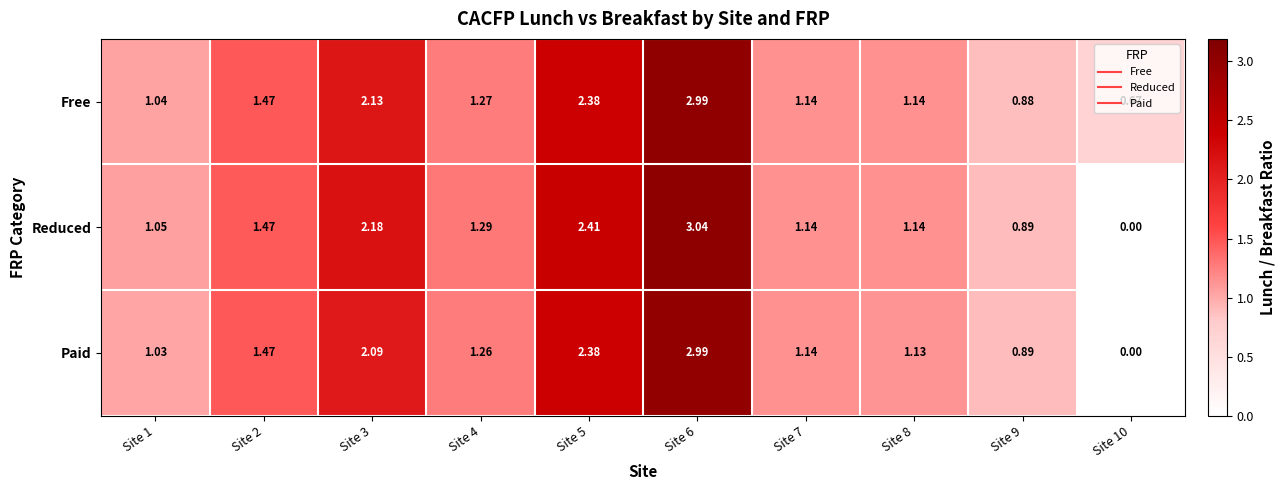

Which series has the largest total across all categories?

Free